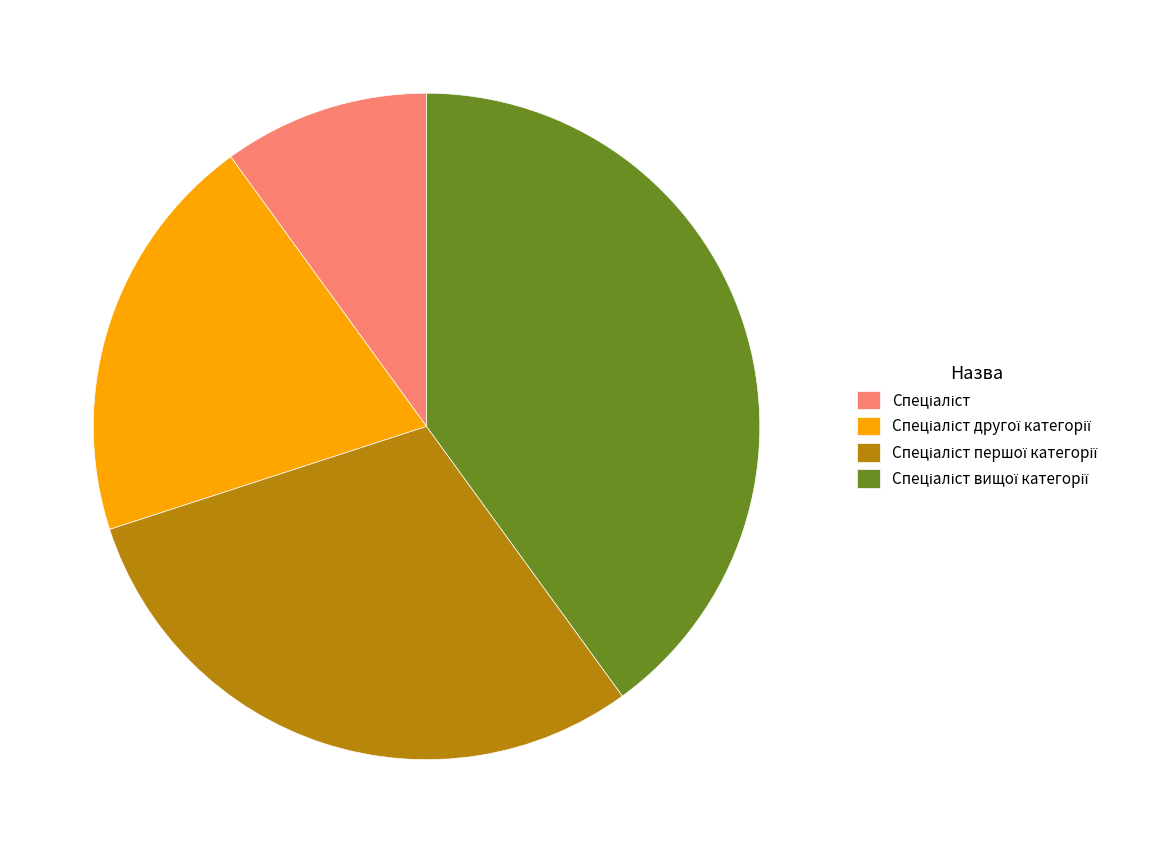

Is there a majority slice in this chart?

No